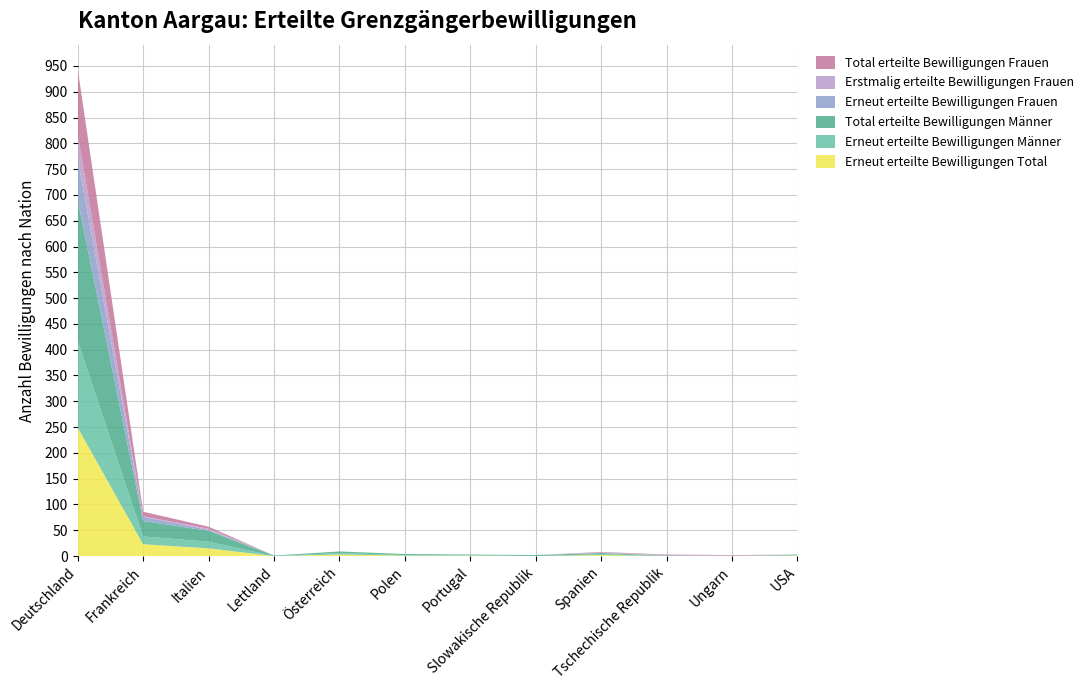

Reading right to left, extract all data points from this chart.

Erneut erteilte Bewilligungen Total: USA=1	Ungarn=0	Tschechische Republik=0	Spanien=2	Slowakische Republik=0	Portugal=1	Polen=1	Österreich=3	Lettland=0	Italien=15	Frankreich=23	Deutschland=249
Erneut erteilte Bewilligungen Männer: USA=1	Ungarn=0	Tschechische Republik=0	Spanien=2	Slowakische Republik=0	Portugal=1	Polen=1	Österreich=3	Lettland=0	Italien=13	Frankreich=15	Deutschland=169
Total erteilte Bewilligungen Männer: USA=1	Ungarn=0	Tschechische Republik=1	Spanien=2	Slowakische Republik=2	Portugal=1	Polen=2	Österreich=3	Lettland=1	Italien=21	Frankreich=30	Deutschland=272
Erneut erteilte Bewilligungen Frauen: USA=0	Ungarn=0	Tschechische Republik=0	Spanien=0	Slowakische Republik=0	Portugal=0	Polen=0	Österreich=0	Lettland=0	Italien=2	Frankreich=8	Deutschland=80
Erstmalig erteilte Bewilligungen Frauen: USA=0	Ungarn=1	Tschechische Republik=1	Spanien=1	Slowakische Republik=0	Portugal=0	Polen=0	Österreich=0	Lettland=0	Italien=2	Frankreich=1	Deutschland=47
Total erteilte Bewilligungen Frauen: USA=0	Ungarn=1	Tschechische Republik=1	Spanien=1	Slowakische Republik=0	Portugal=0	Polen=0	Österreich=0	Lettland=0	Italien=4	Frankreich=9	Deutschland=127